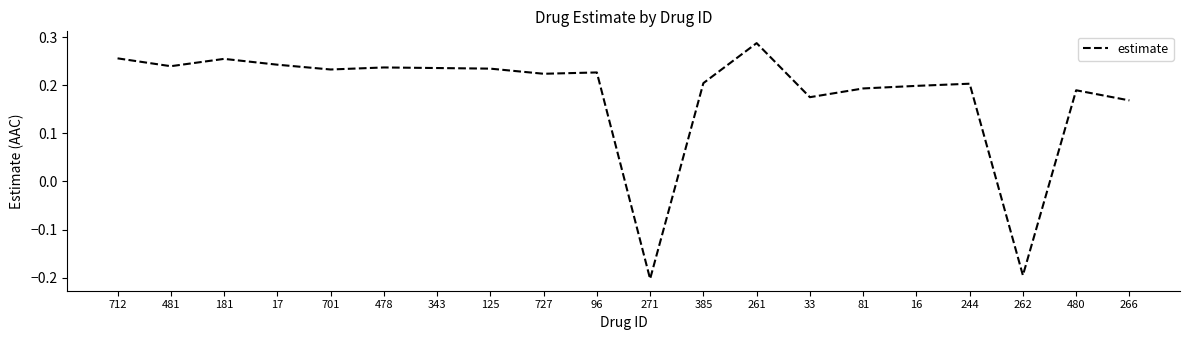

What is the minimum value shown in the chart?

-0.2